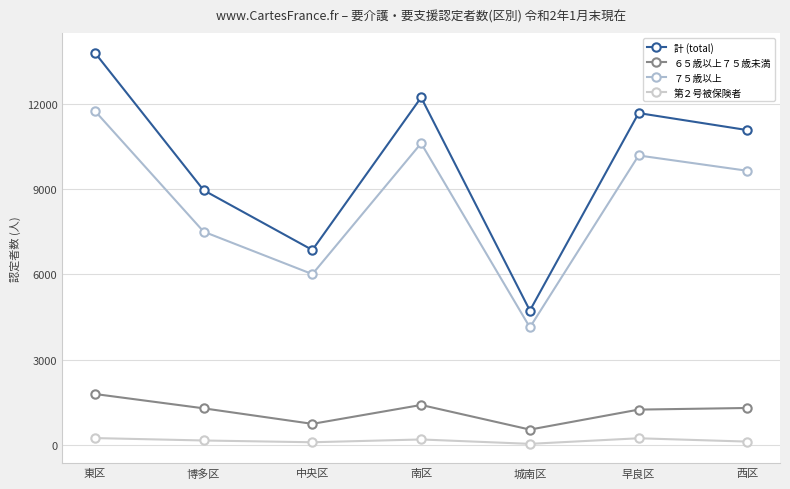

What is the difference between the maximum and minimum values in the ７５歳以上 series?

7603